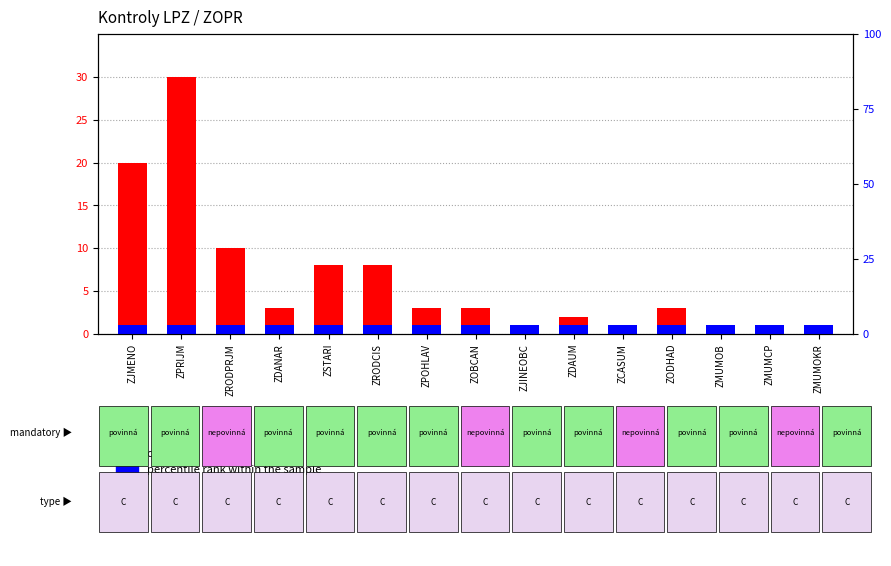

True or false: percentile rank within the sample has a value of 1 at ZMUMCP.

False